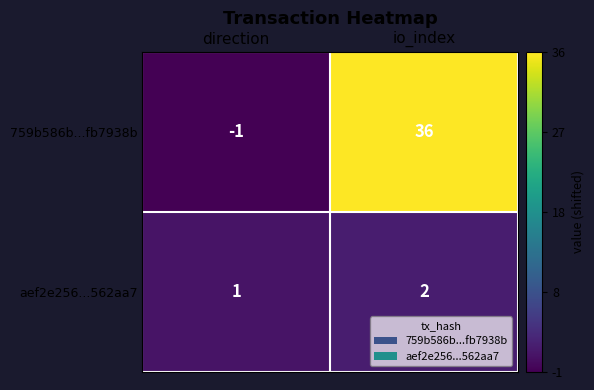

The 759b586b...fb7938b series shows -1 at direction. True or false?

True